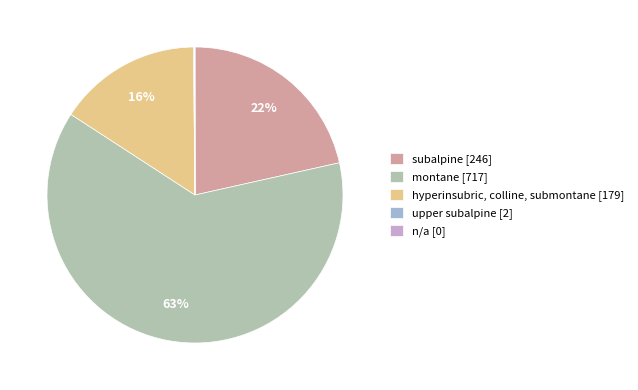

Which slice is the largest?

montane